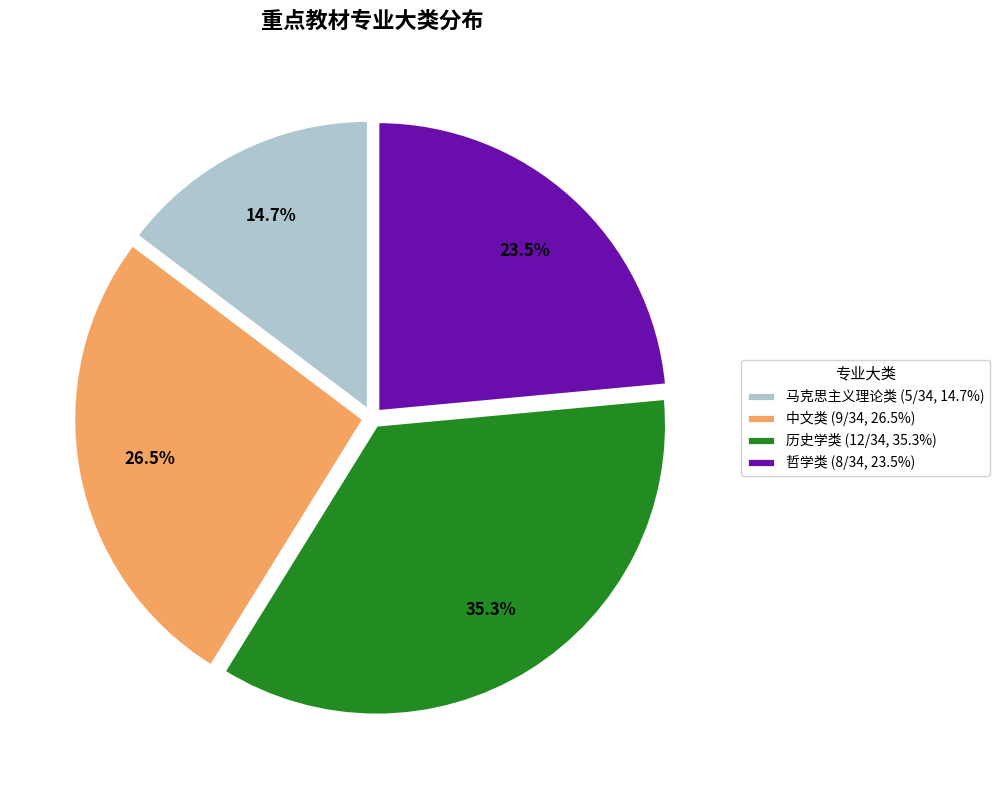

What is the total percentage of 历史学类 and 中文类?

61.8%